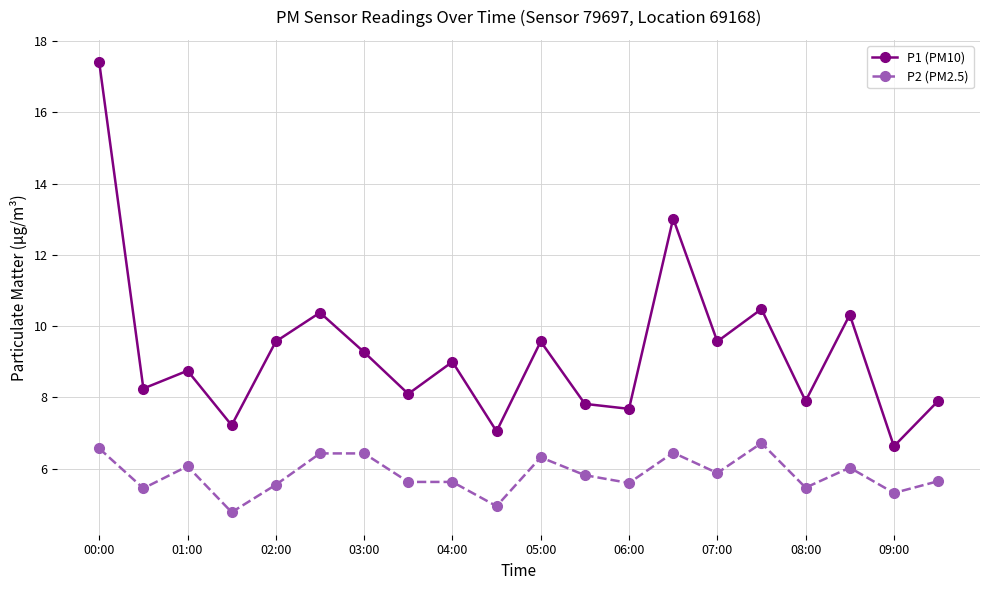

Rank the series by their average value, from lowest to highest.

P2 (PM2.5), P1 (PM10)